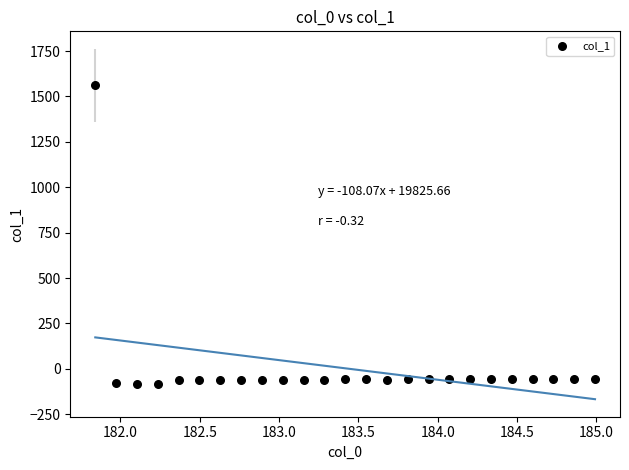

What is the range of X values (max minus min)?

3.1